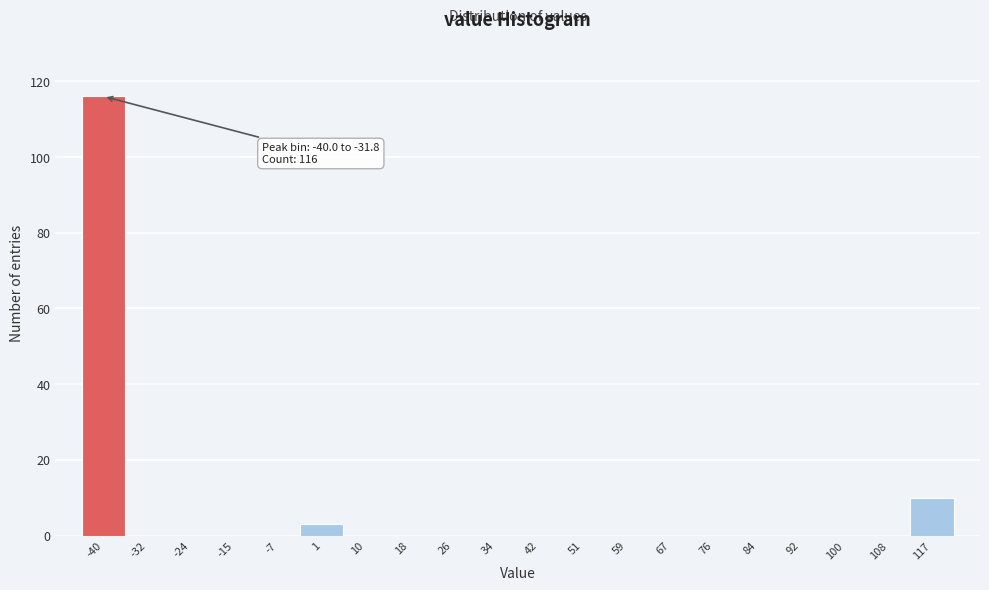

Reading left to right, extract all data points from this chart.

-40=116	-32=0	-24=0	-15=0	-7=0	1=3	10=0	18=0	26=0	34=0	42=0	51=0	59=0	67=0	76=0	84=0	92=0	100=0	108=0	117=10